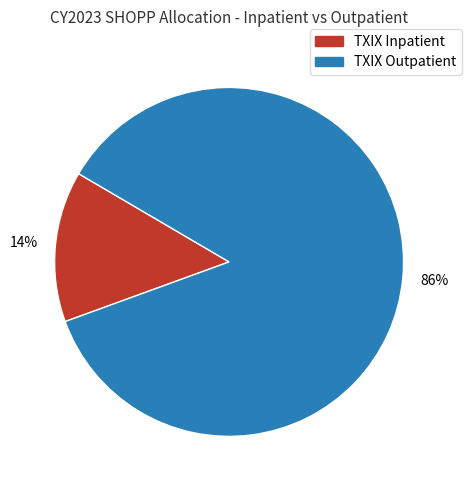

Is there a majority slice in this chart?

Yes